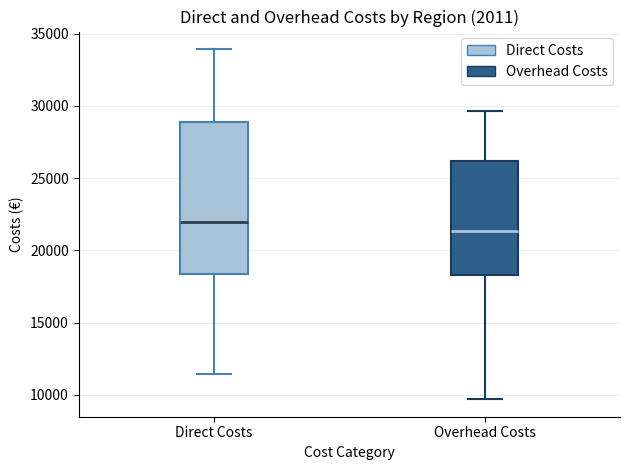

Which box's median line is the lowest?

Overhead Costs